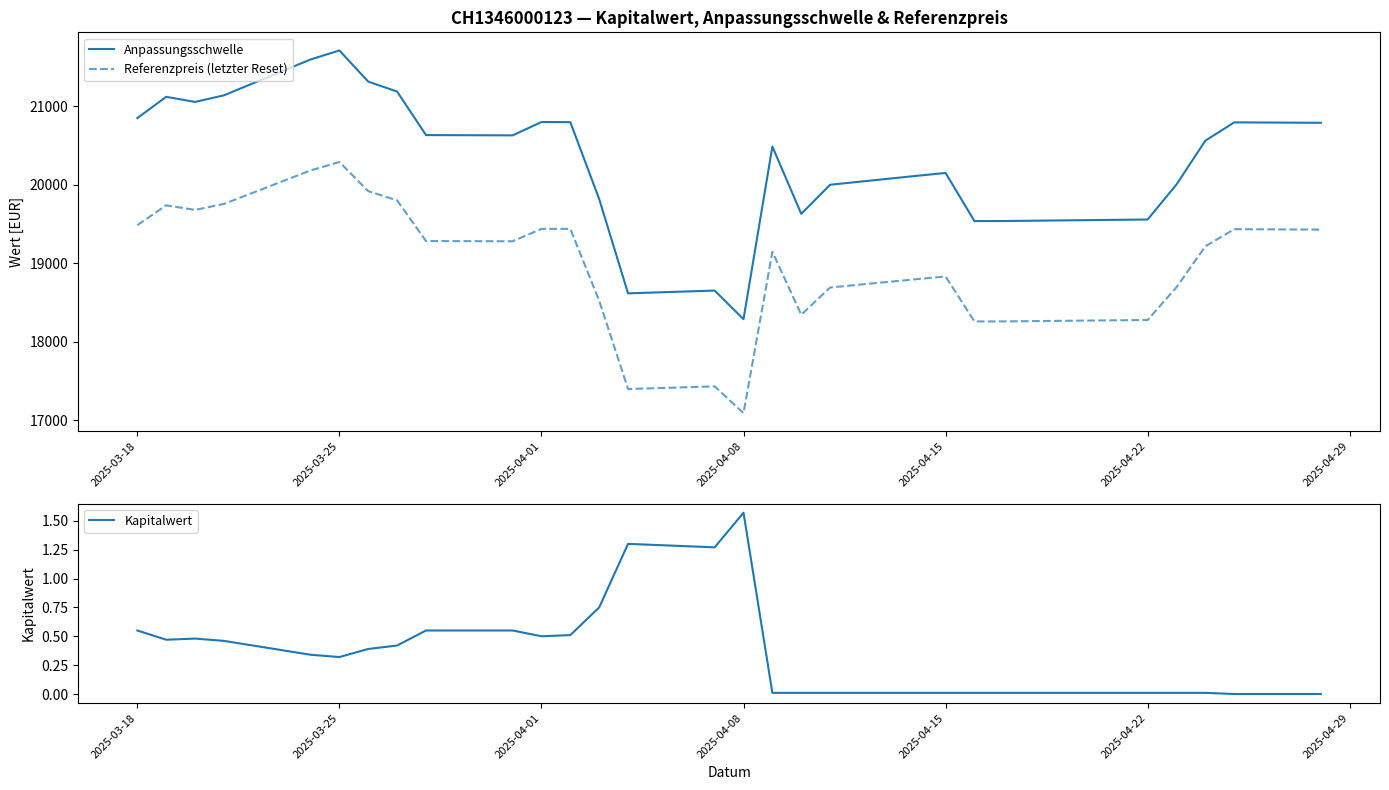

Which series has the largest range (max minus min)?

Anpassungsschwelle